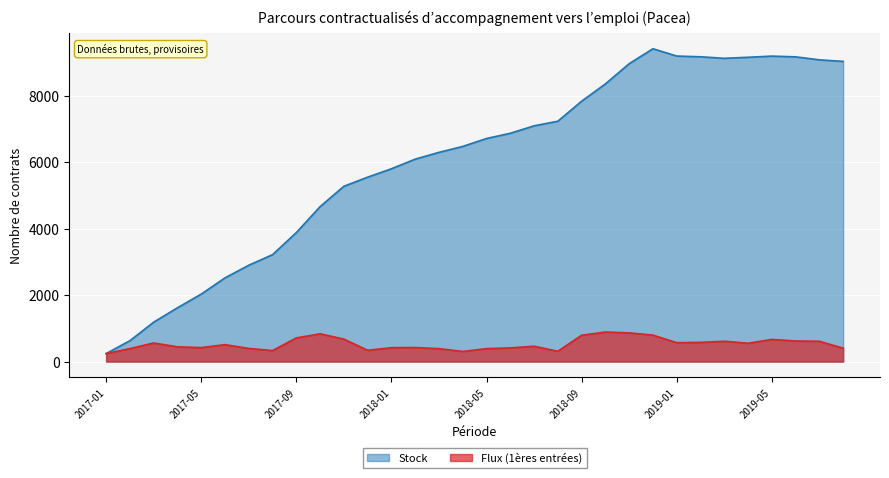

How many values in the Flux (1ères entrées) series are below 509?

16